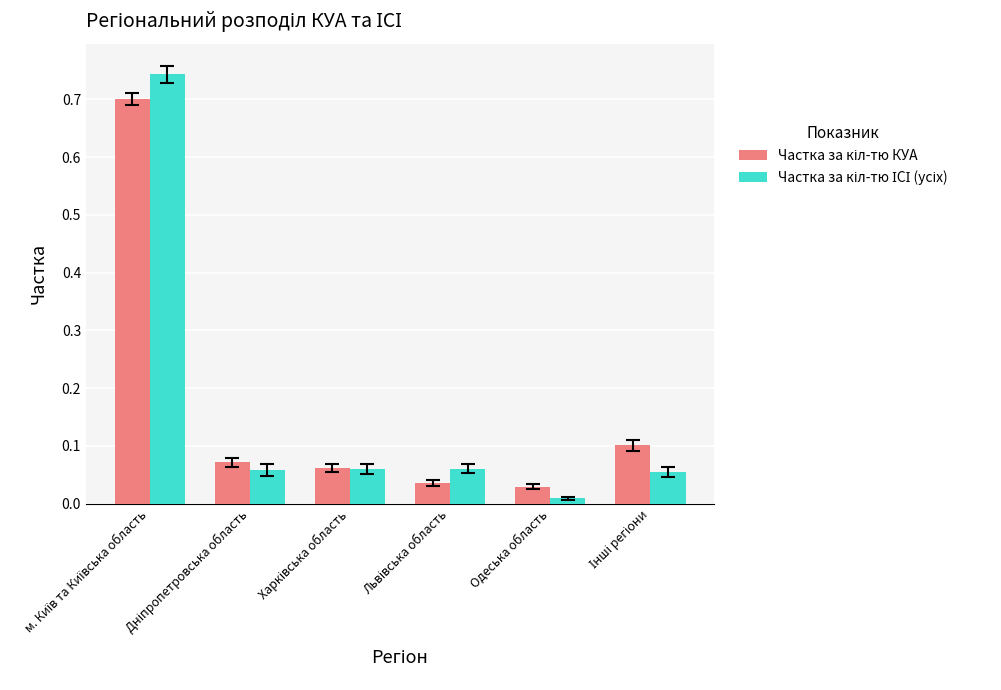

At which category does the chart reach its minimum across all series?

Одеська область